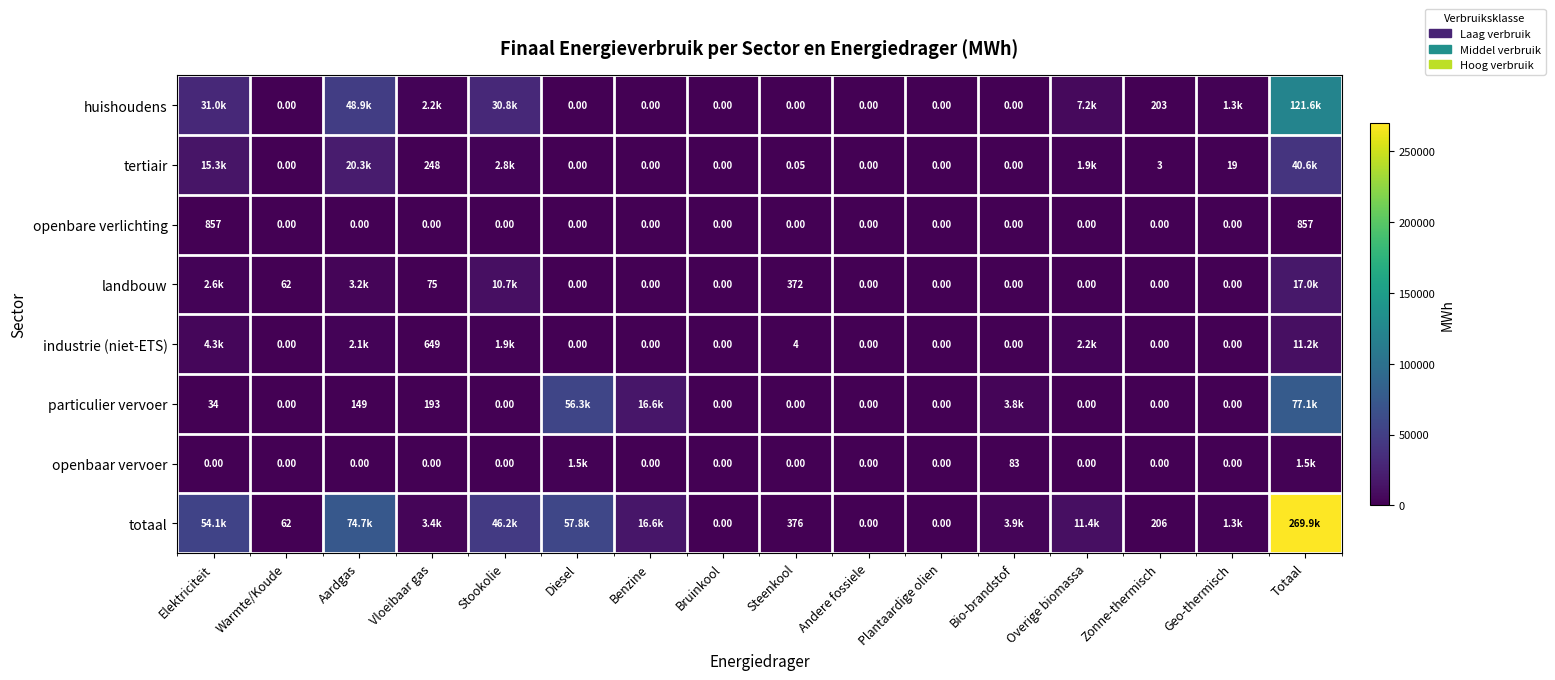

How many values in openbare verlichting are above zero?

2